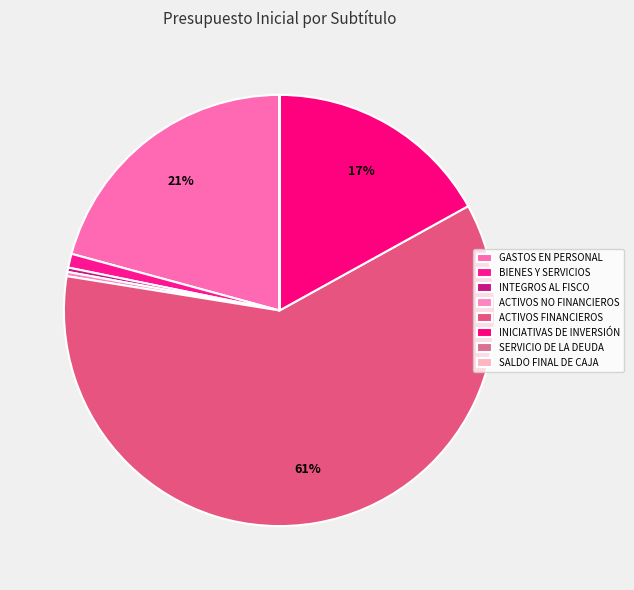

To the nearest percent, what portion does INICIATIVAS DE INVERSIÓN represent?

17%